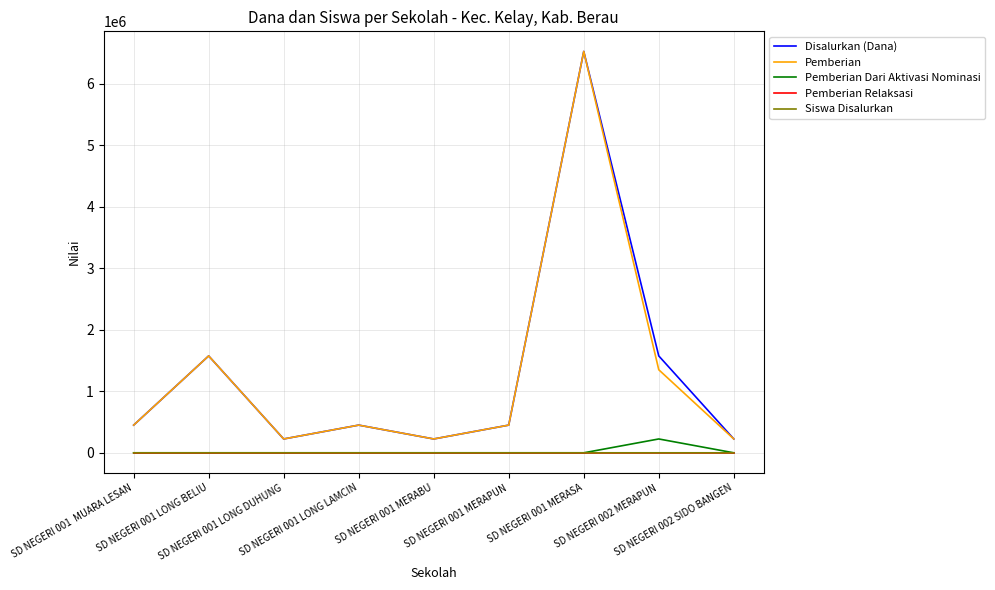

What is the highest value of the Pemberian series?

6525000